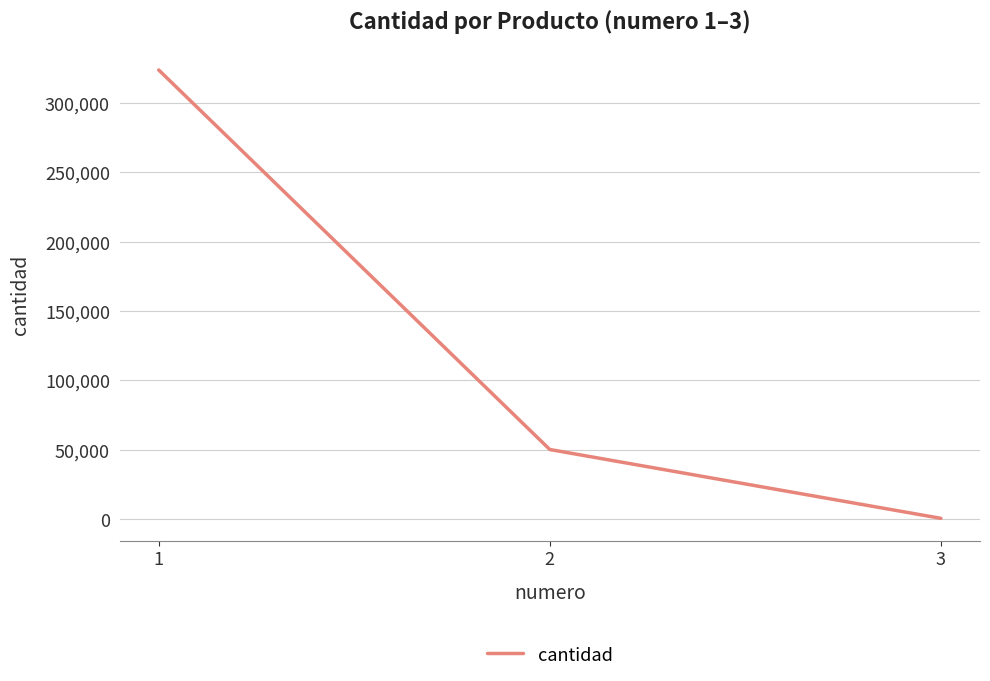

List the labels in order of value, smallest first.

3, 2, 1